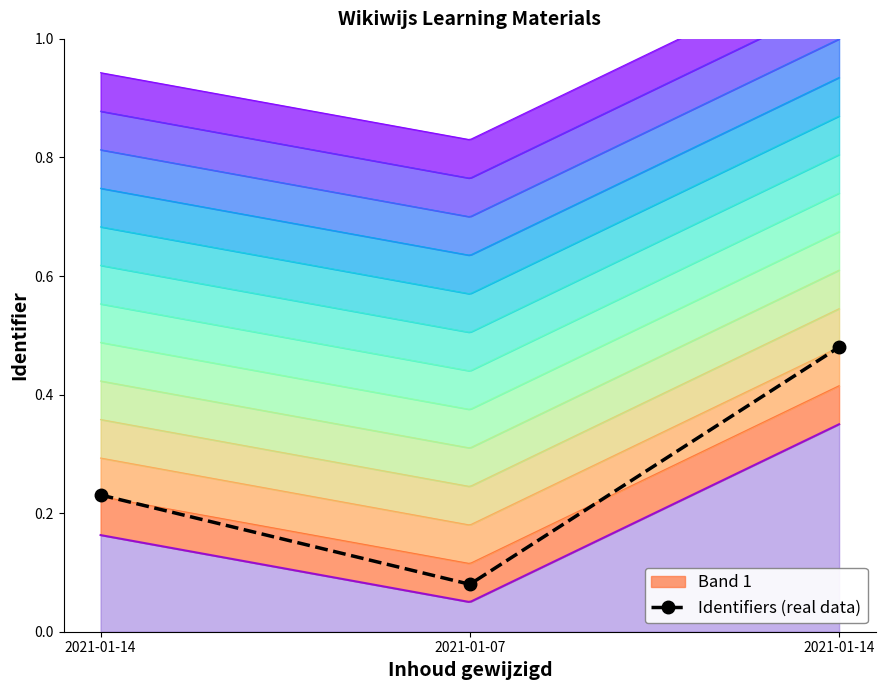

What is the smallest value displayed?

0.1